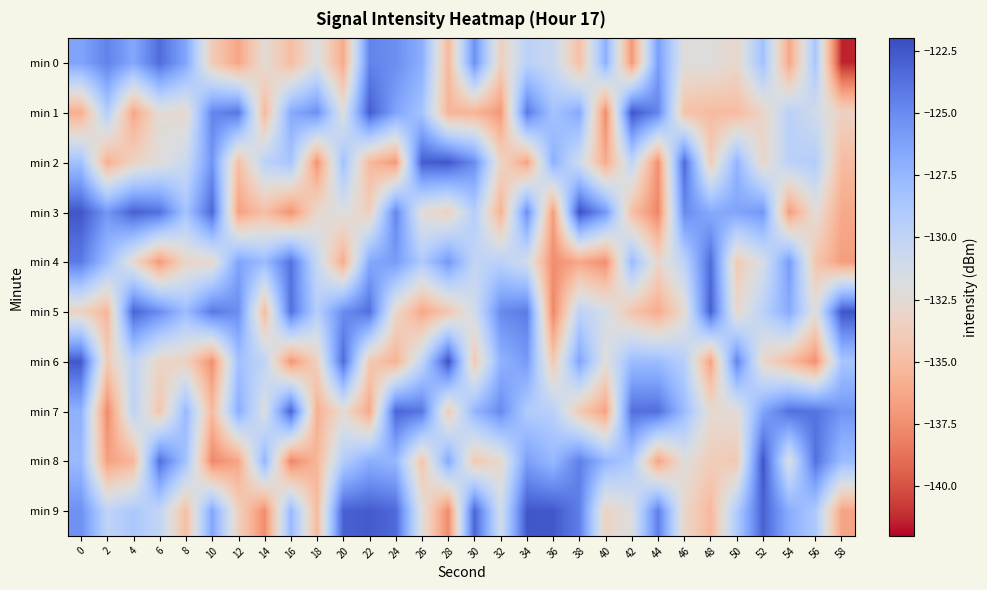

How many distinct data groups are displayed?

10